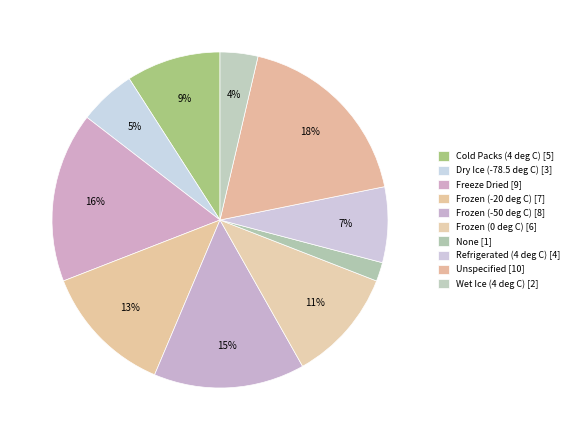

To the nearest percent, what percentage of the pie is Frozen (-50 deg C)?

15%